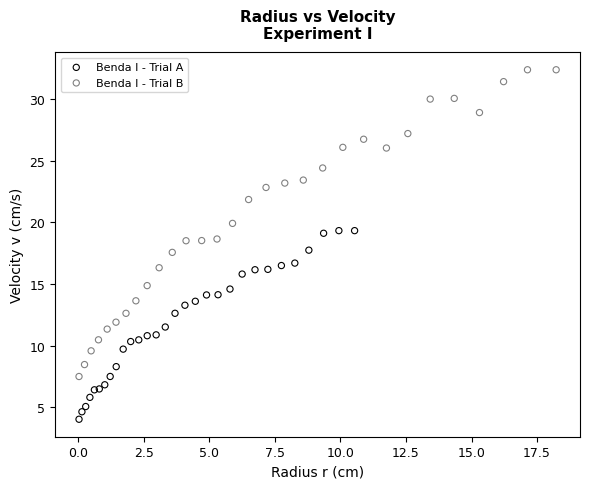

Which series has the largest Y range (max minus min)?

Benda I - Trial B